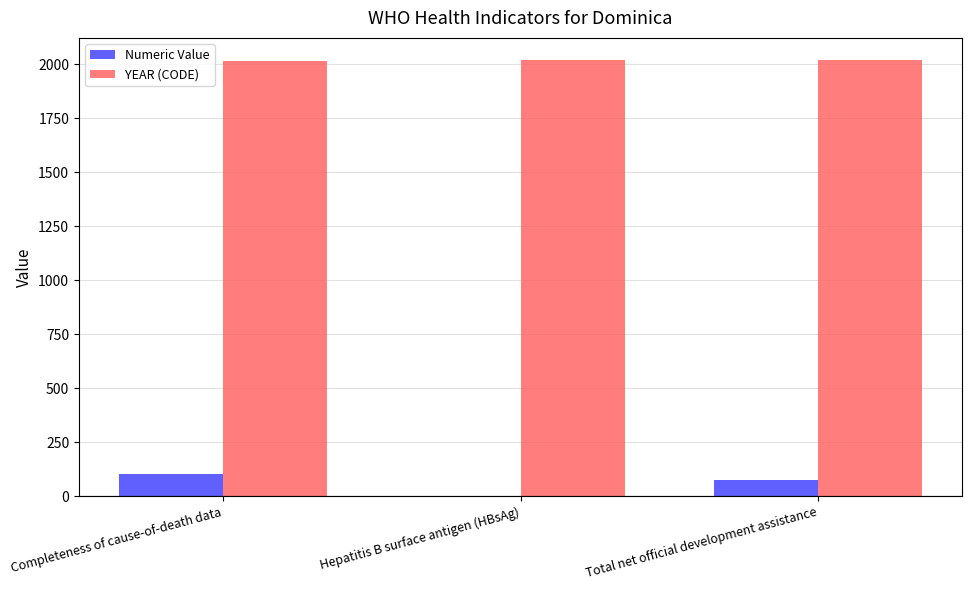

Does the chart contain stacked bars?

No